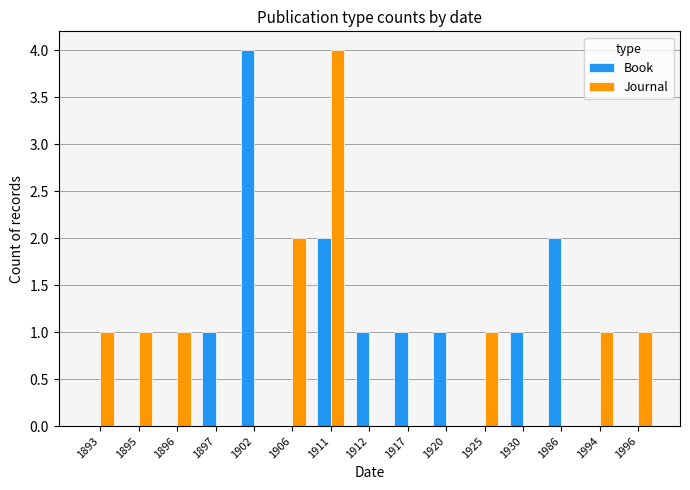

Which category has the highest value in the Book series?

1902